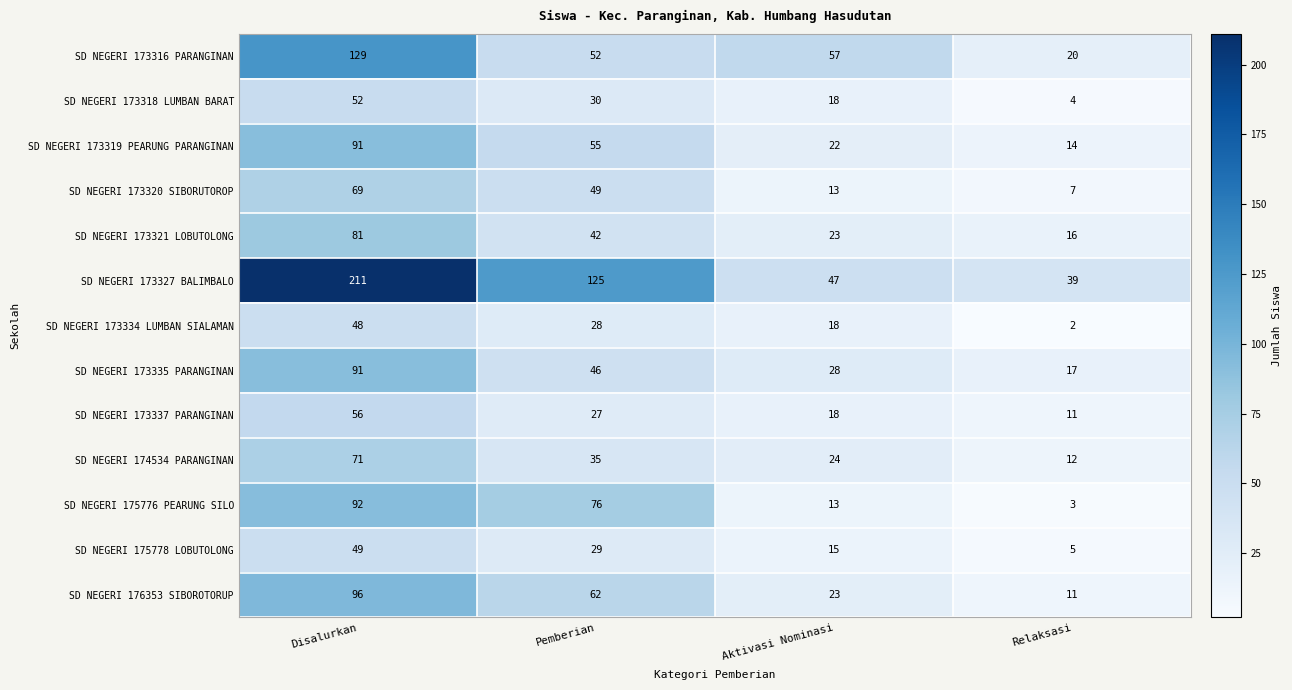

Between Pemberian and Relaksasi, which series saw the biggest shift?

SD NEGERI 173327 BALIMBALO